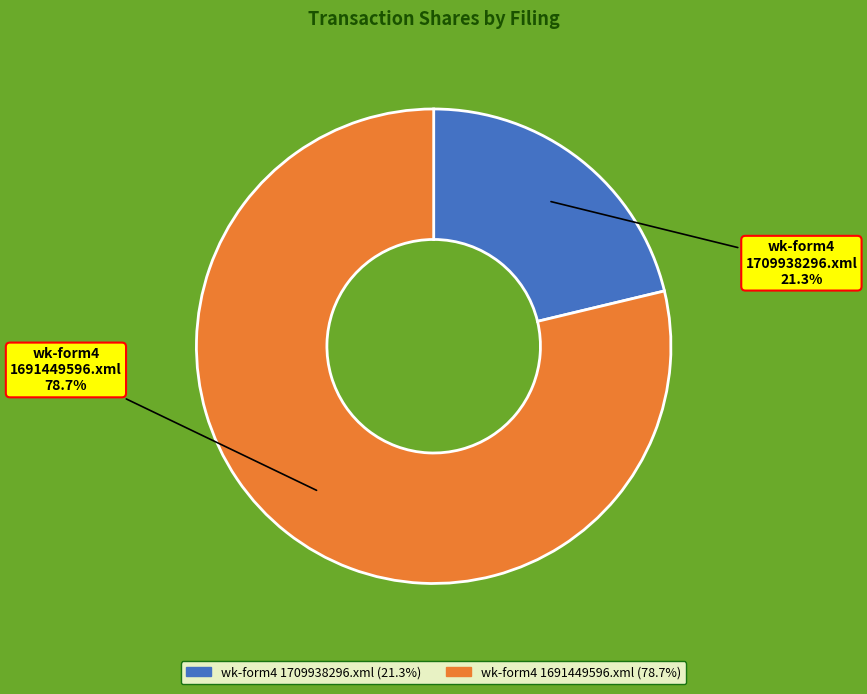

What is the total percentage of wk-form4 1709938296.xml and wk-form4 1691449596.xml?

100.0%